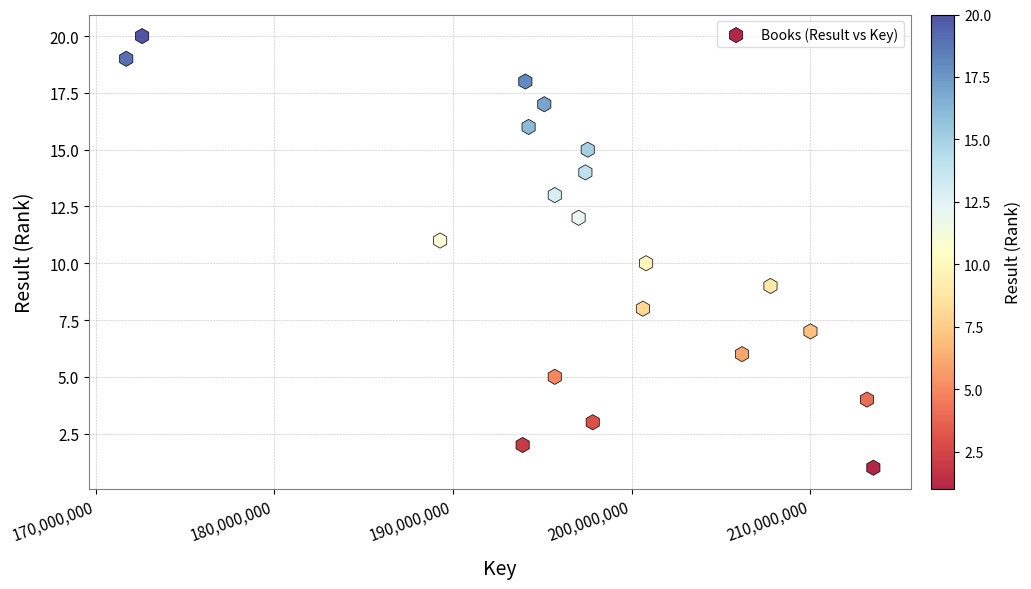

What is the range of X values (max minus min)?

41817954